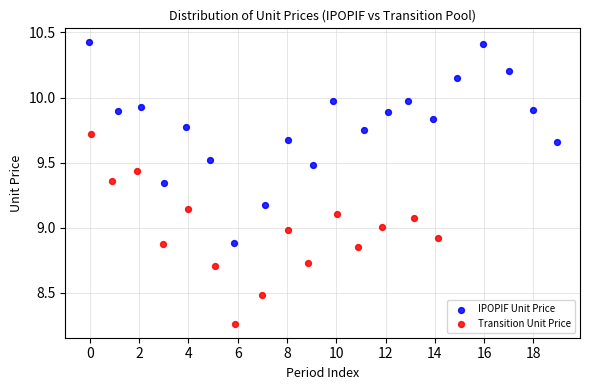

Which series contains the highest Y value?

IPOPIF Unit Price